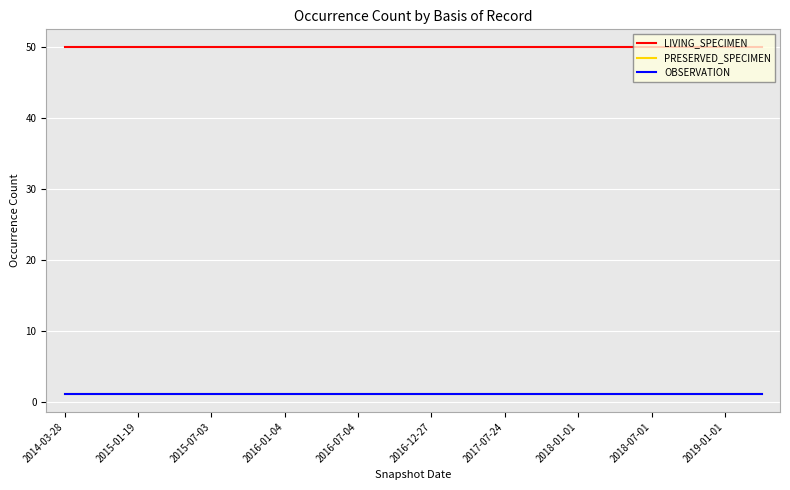

Is this an area chart (filled region under the line)?

No